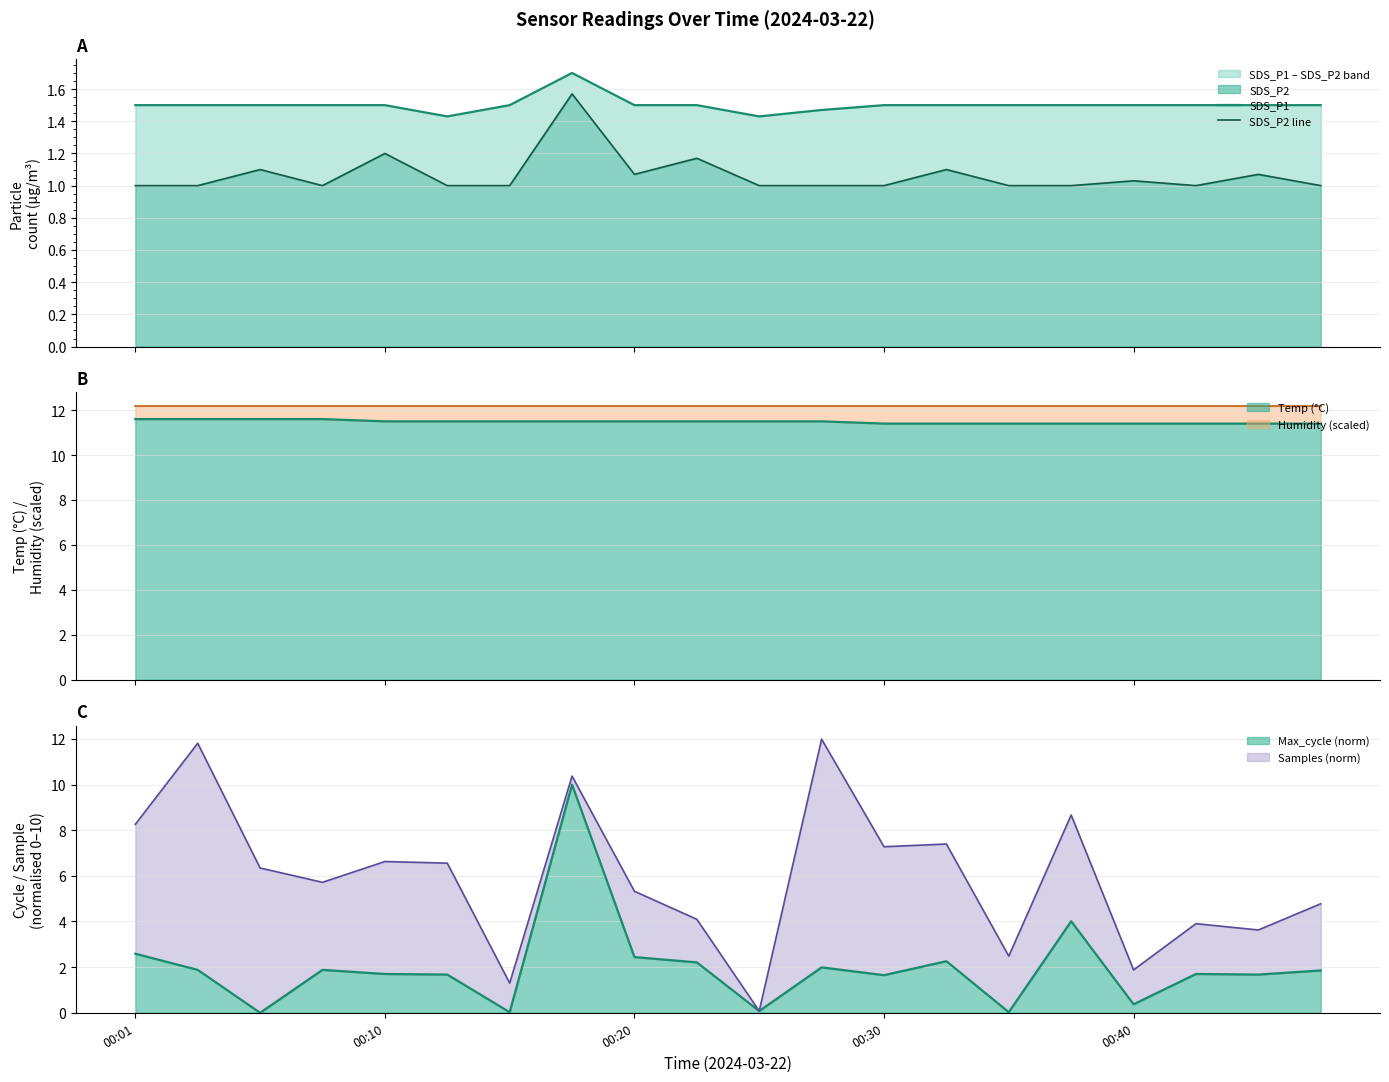

At which label does SDS_P2 line reach its minimum?

00:01